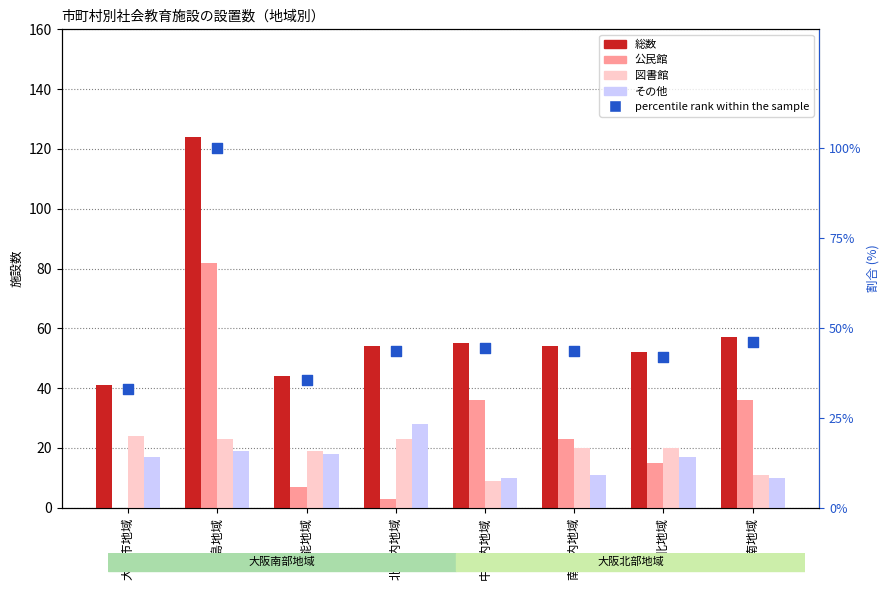

Is the value of その他 at 三島地域 greater than the value of 公民館 at 三島地域?

No